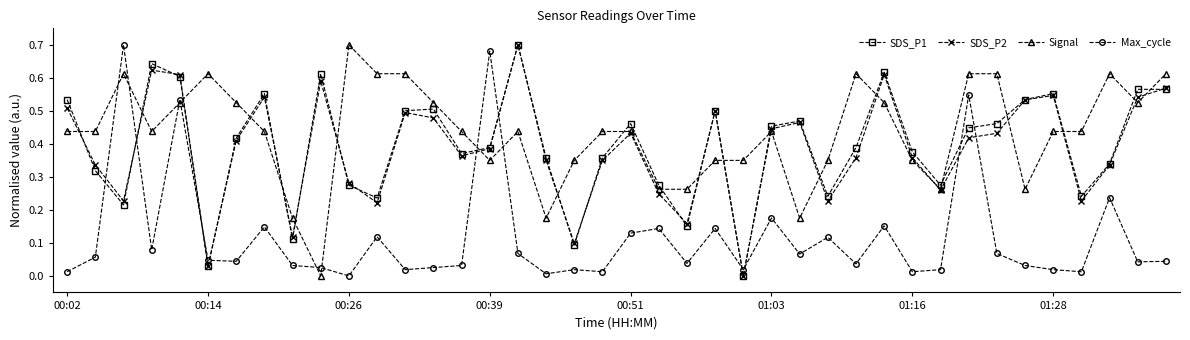

Count the number of categories in the chart.

40